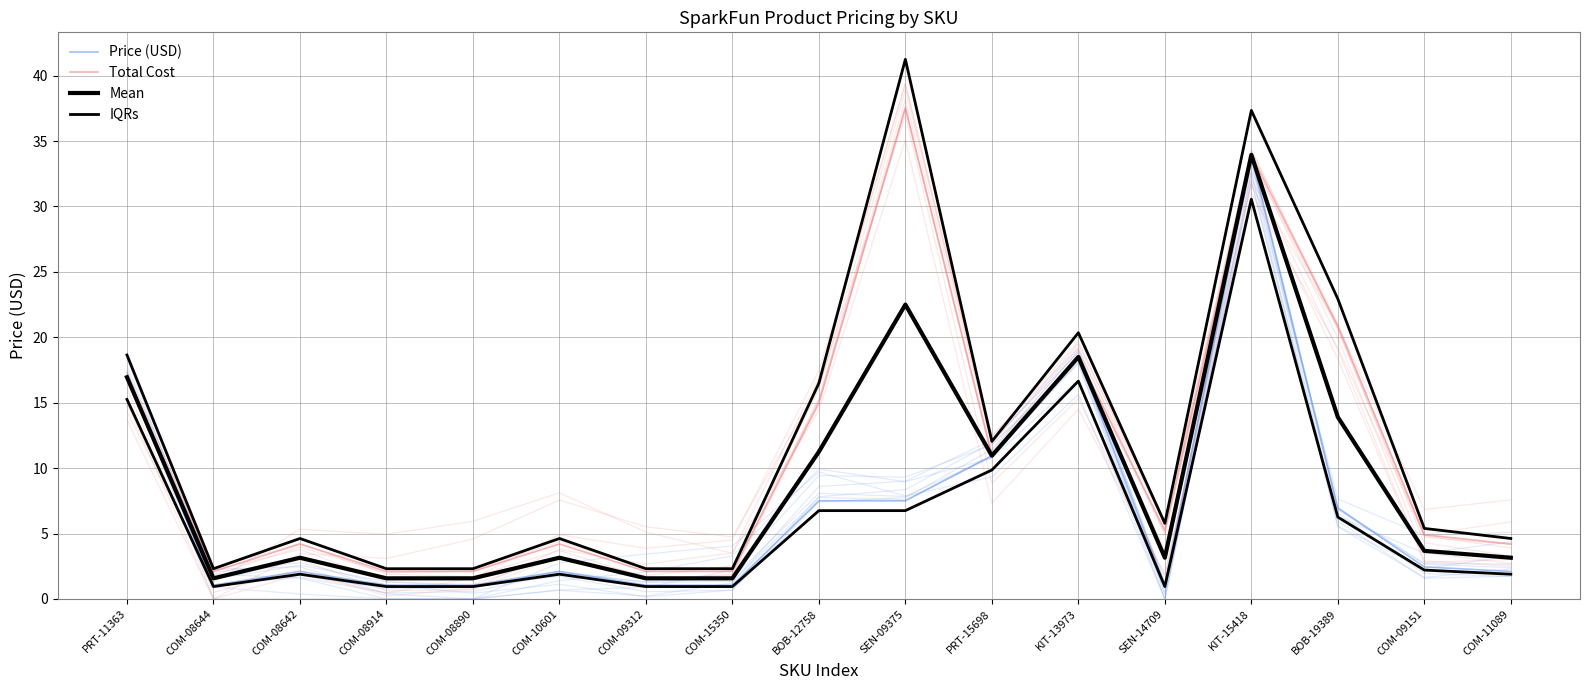

True or false: Mean has a value of 8.7 at SEN-09375.

False